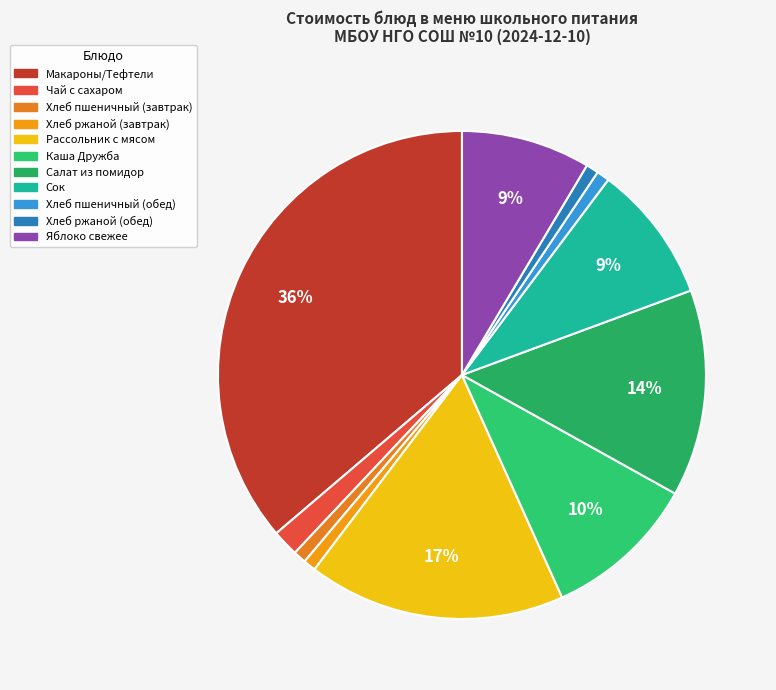

Is Салат из помидор the majority of the pie?

No